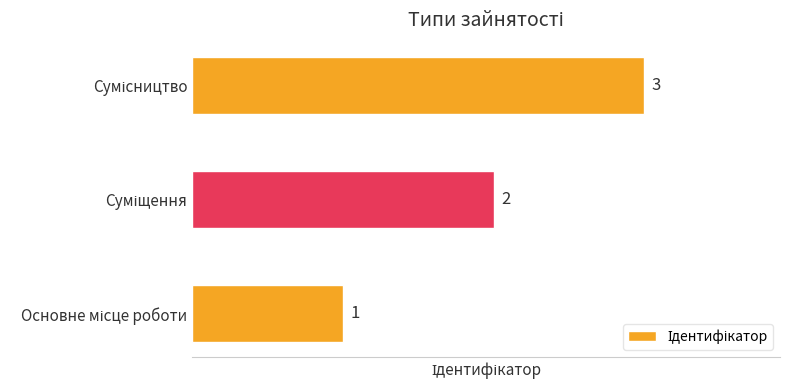

Are the bars horizontal?

Yes